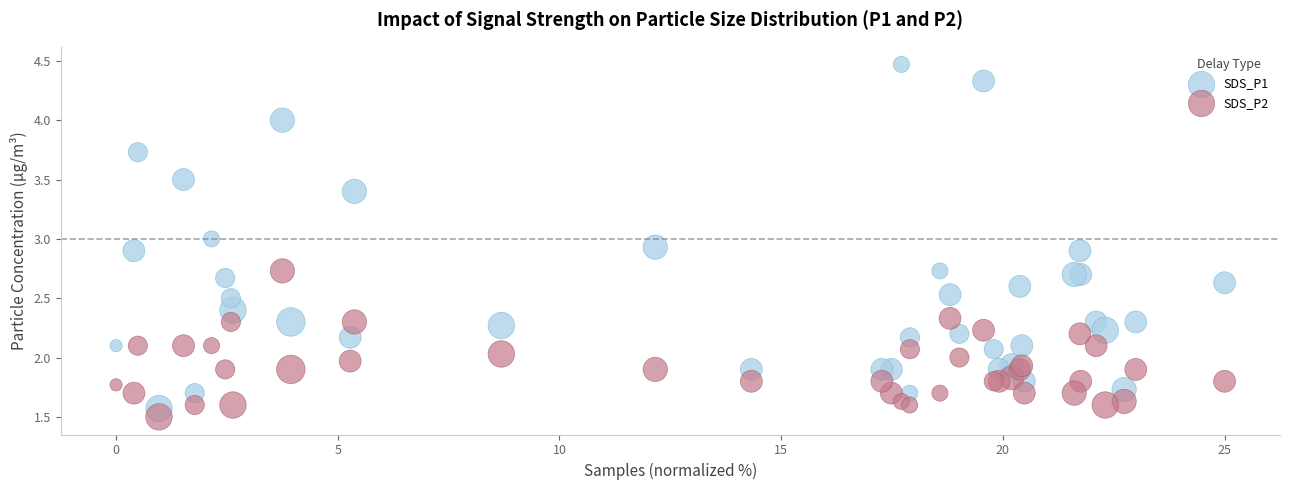

What are all the series names shown in the legend?

SDS_P1, SDS_P2